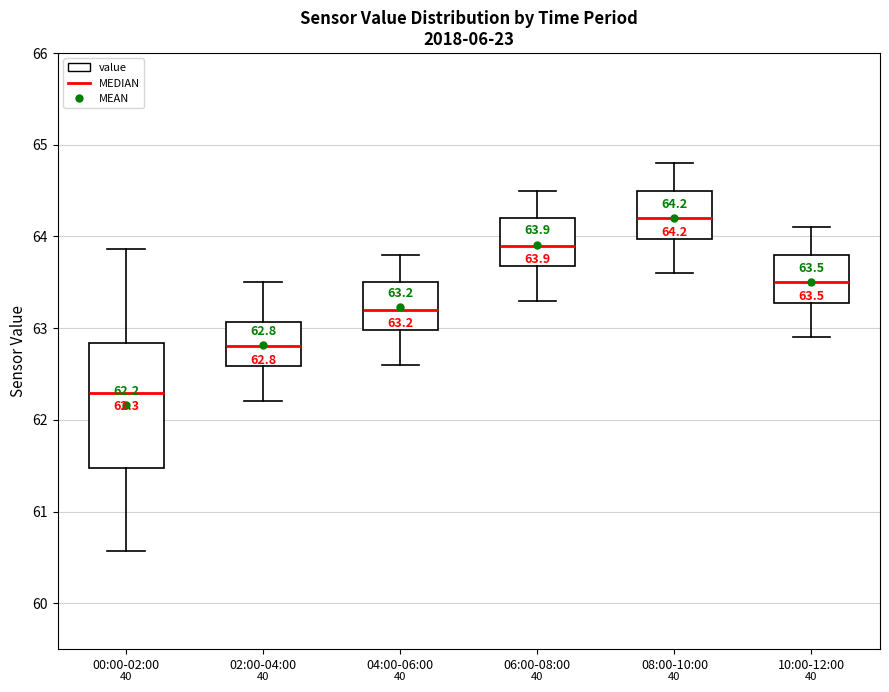

Which box's median line is the lowest?

00:00-02:00